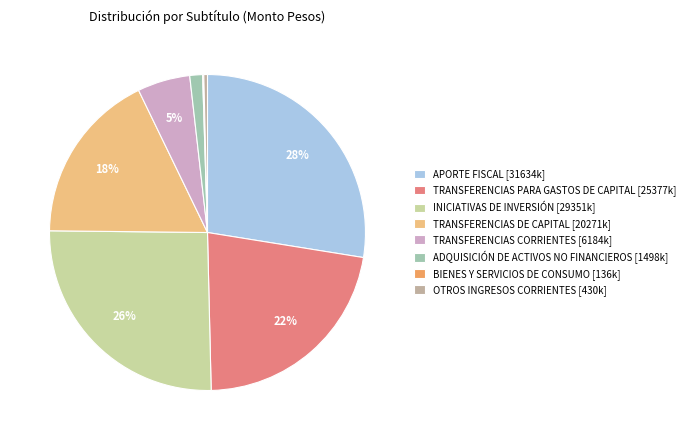

The TRANSFERENCIAS CORRIENTES [6184k] slice represents 1% of the pie. True or false?

False